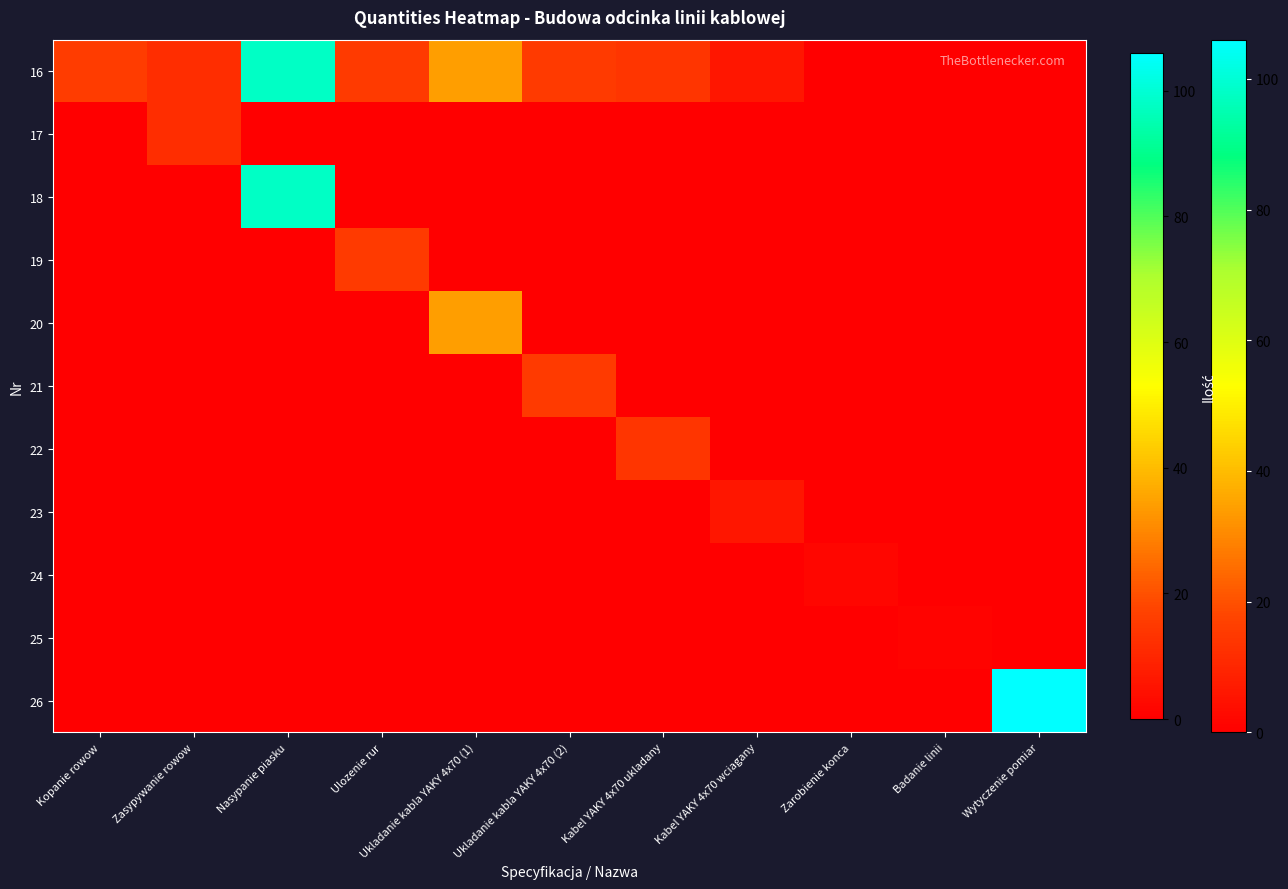

Rank the series by their maximum value, from highest to lowest.

26, 16, 18, 20, 19, 21, 22, 17, 23, 24, 25